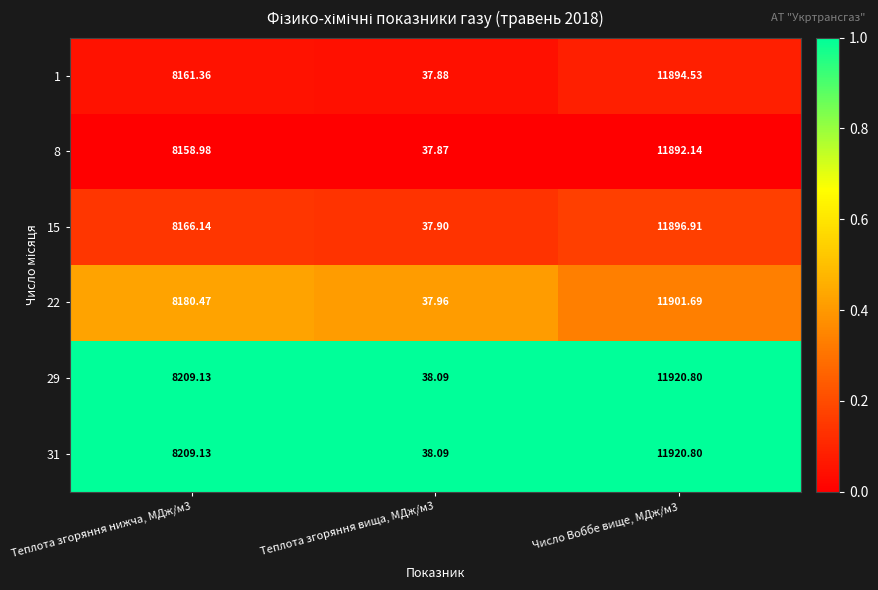

How many distinct data groups are displayed?

6